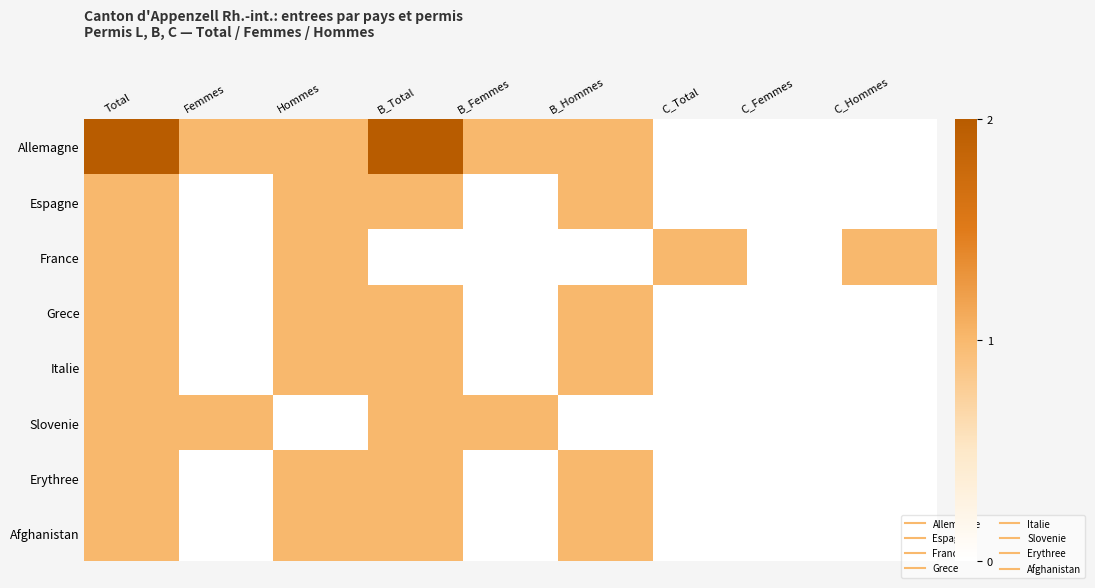

At which category is the sum across all series the highest?

Total